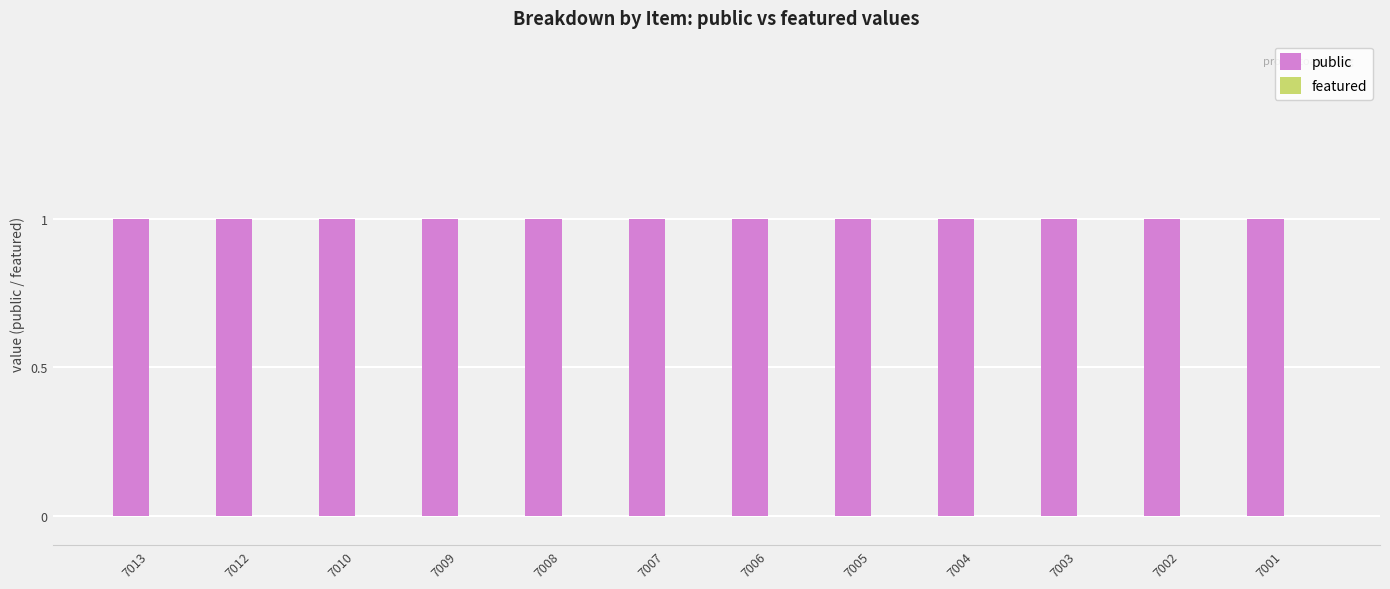

Reading left to right, extract all data points from this chart.

public: 1	1	1	1	1	1	1	1	1	1	1	1
featured: 0	0	0	0	0	0	0	0	0	0	0	0